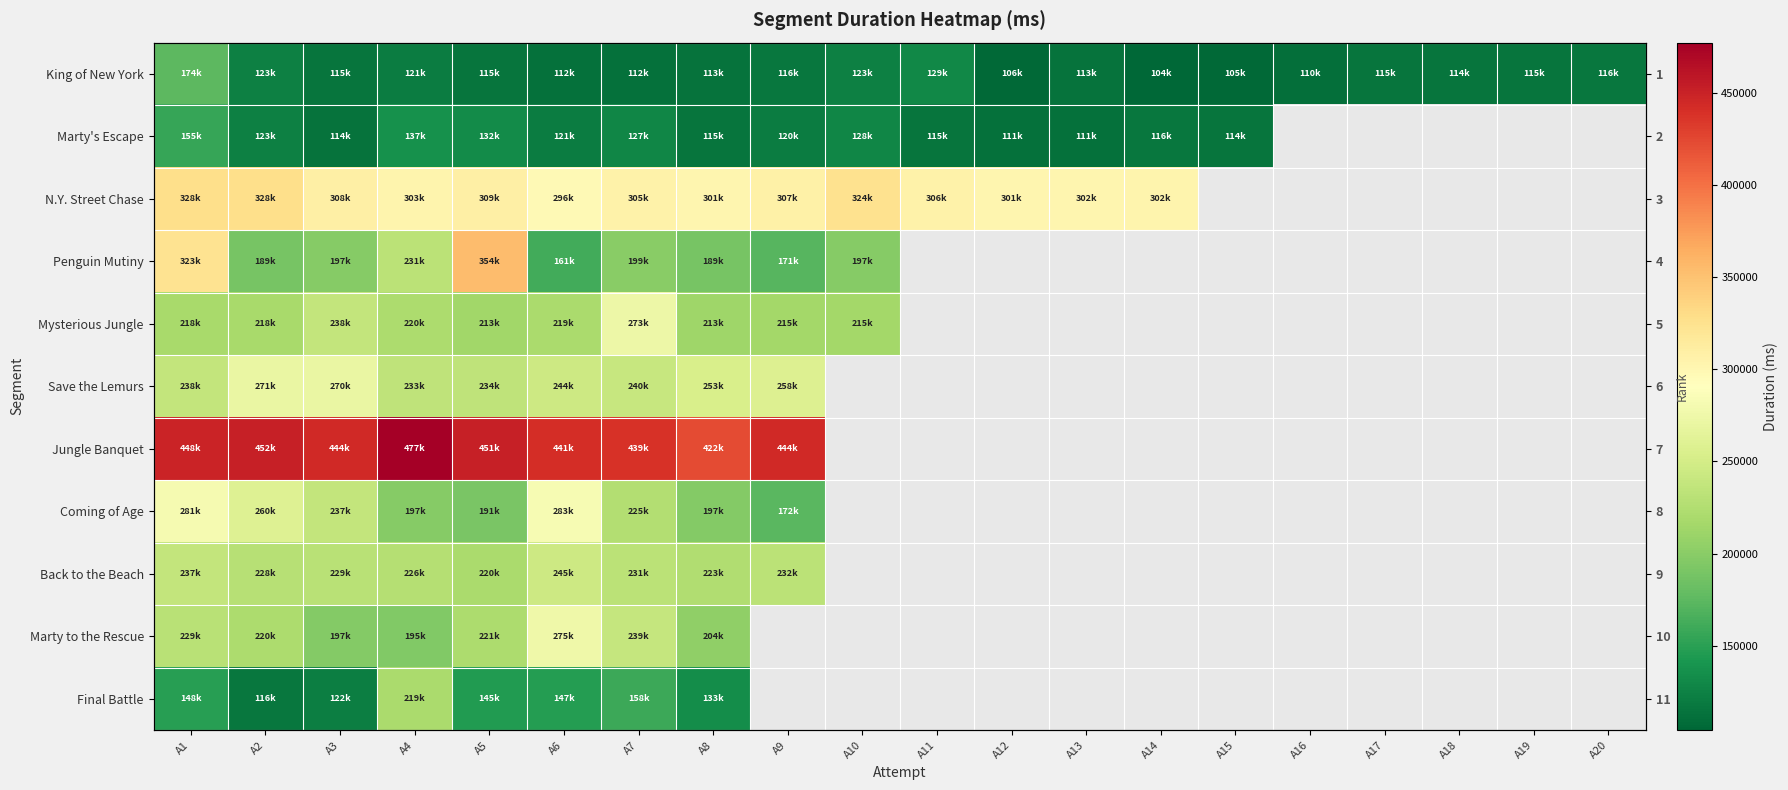

At which label is Mysterious Jungle closest to 243600?

A3